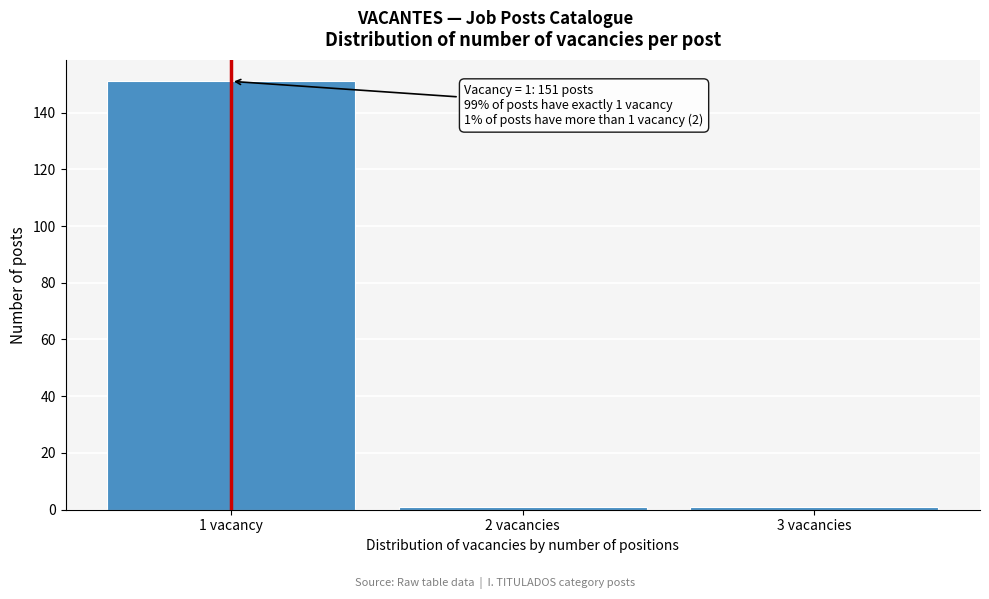

Reading left to right, what are all the values shown in this chart?

1 vacancy=151	2 vacancies=1	3 vacancies=1